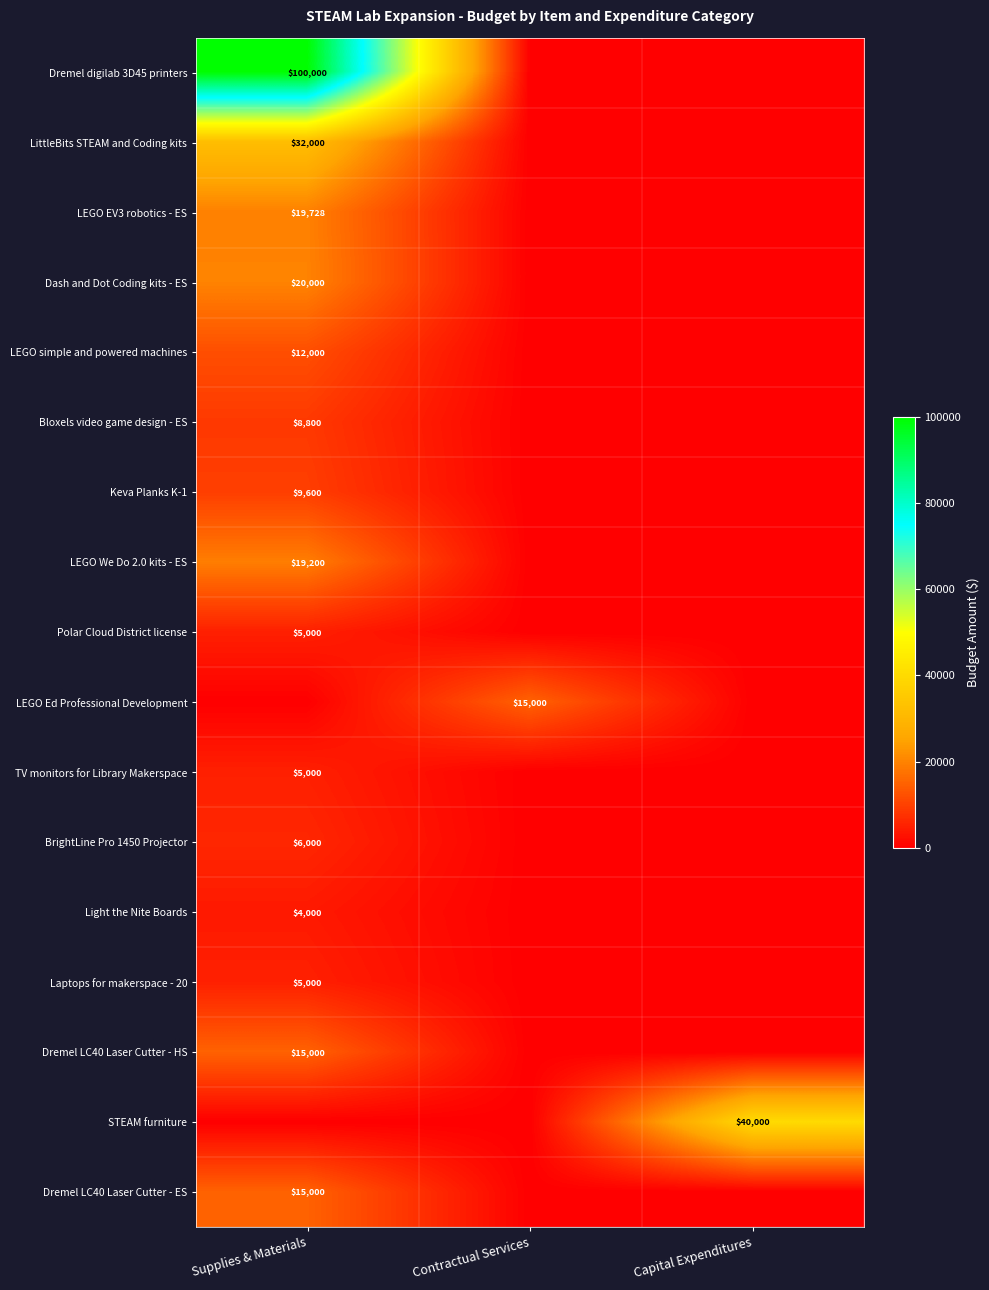

Is it true that LEGO simple and powered machines equals 4398 at Supplies & Materials?

False